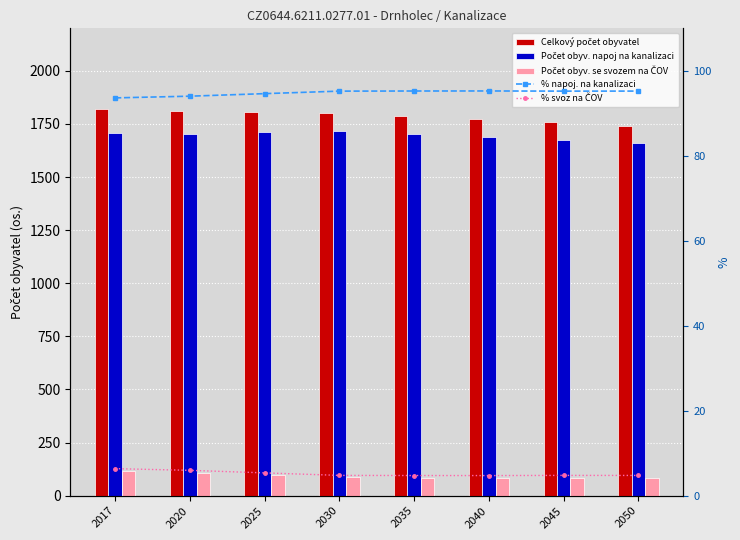

The Počet obyv. napoj na kanalizaci series shows 1715.0 at 2030. True or false?

True